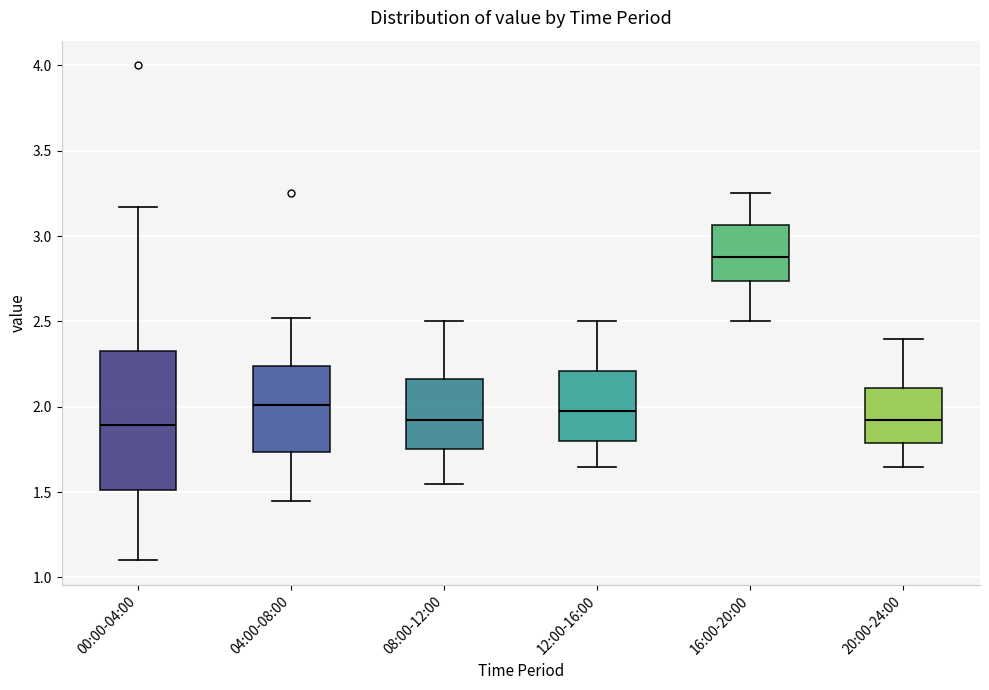

Reading left to right, read every box against the y-axis: the position of its median line, the range the box covers, and the ends of its whiskers. The values are not printed on the chart, so give them approximately, as read against the axis.

00:00-04:00: median 1.90, box 1.50 to 2.35, whiskers 1.10 to 3.15
04:00-08:00: median 2.00, box 1.75 to 2.25, whiskers 1.45 to 2.50
08:00-12:00: median 1.95, box 1.75 to 2.15, whiskers 1.55 to 2.50
12:00-16:00: median 2.00, box 1.80 to 2.20, whiskers 1.65 to 2.50
16:00-20:00: median 2.90, box 2.75 to 3.05, whiskers 2.50 to 3.25
20:00-24:00: median 1.95, box 1.80 to 2.10, whiskers 1.65 to 2.40